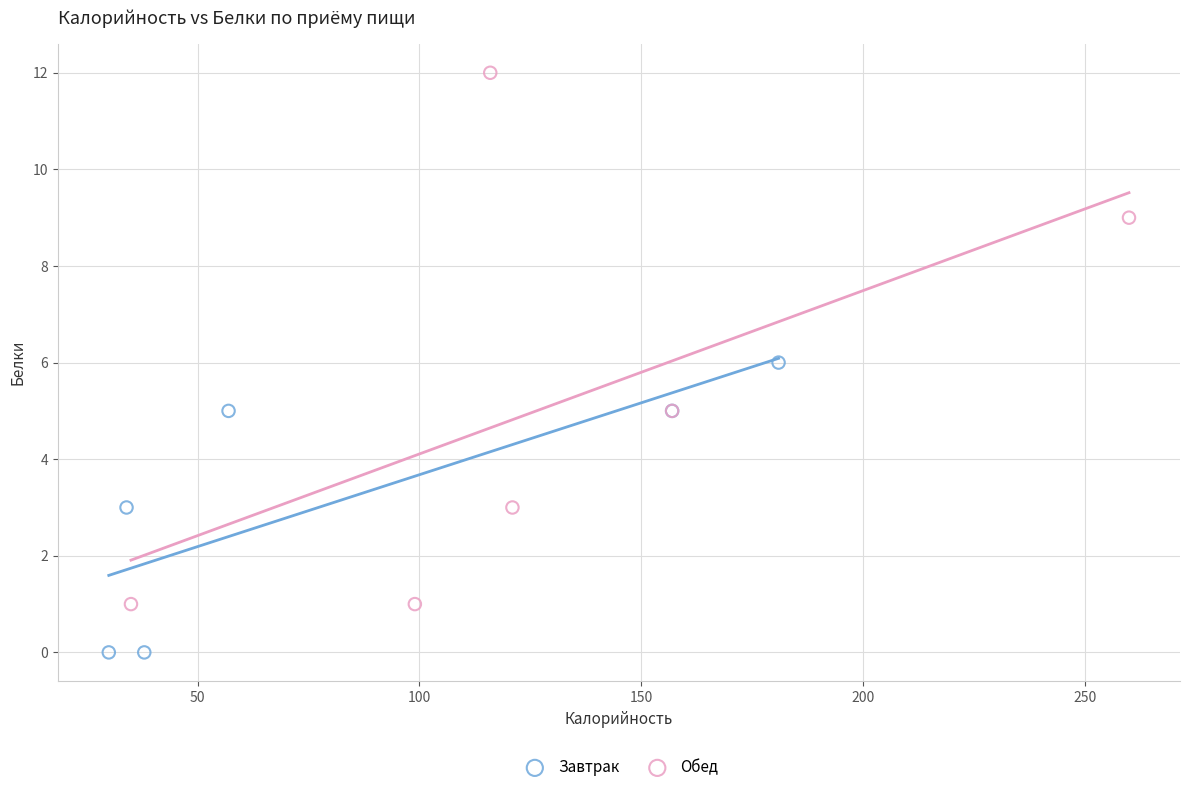

Which series has the largest Y range (max minus min)?

Обед